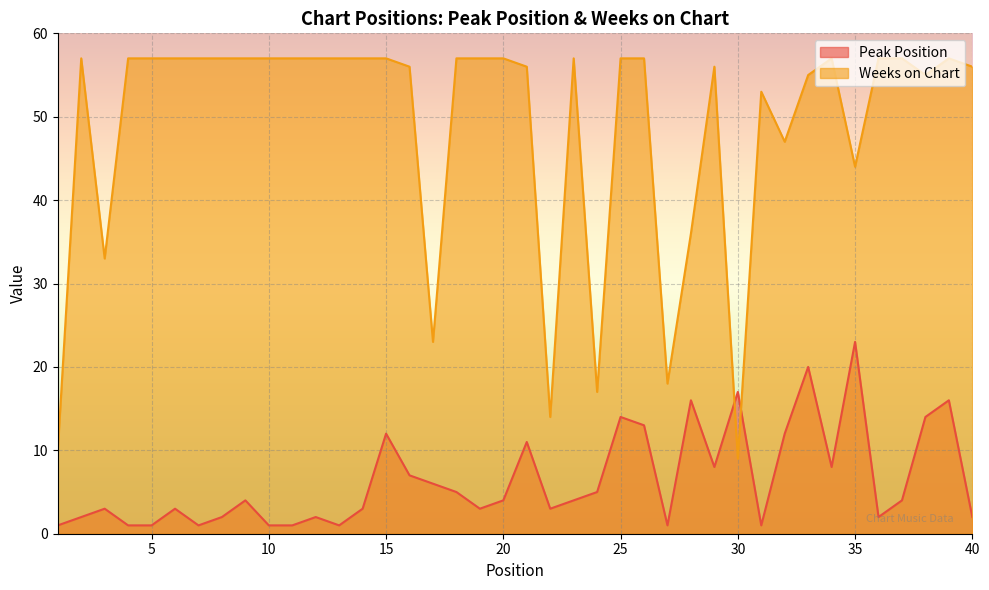

Reading left to right, transcribe all the data shown in this chart.

Peak Position: 1=1	2=2	3=3	4=1	5=1	6=3	7=1	8=2	9=4	10=1	11=1	12=2	13=1	14=3	15=12	16=7	17=6	18=5	19=3	20=4	21=11	22=3	23=4	24=5	25=14	26=13	27=1	28=16	29=8	30=17	31=1	32=12	33=20	34=8	35=23	36=2	37=4	38=14	39=16	40=2
Weeks on Chart: 1=10	2=57	3=33	4=57	5=57	6=57	7=57	8=57	9=57	10=57	11=57	12=57	13=57	14=57	15=57	16=56	17=23	18=57	19=57	20=57	21=56	22=14	23=57	24=17	25=57	26=57	27=18	28=36	29=56	30=9	31=53	32=47	33=55	34=57	35=44	36=57	37=57	38=55	39=57	40=56